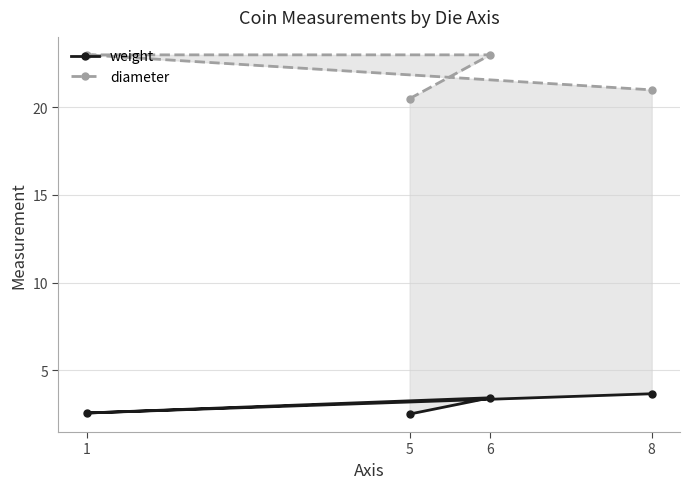

Which series has the widest spread of values?

diameter